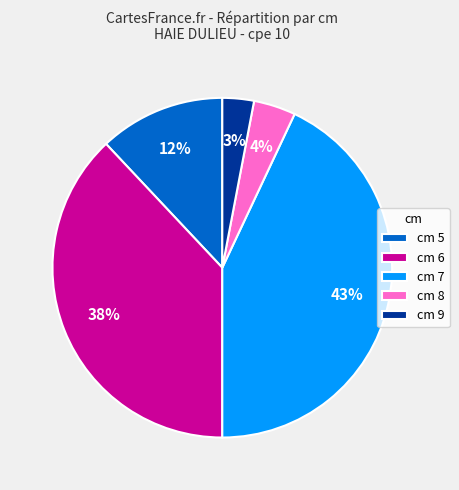

Which has a higher value, cm 9 or cm 7?

cm 7